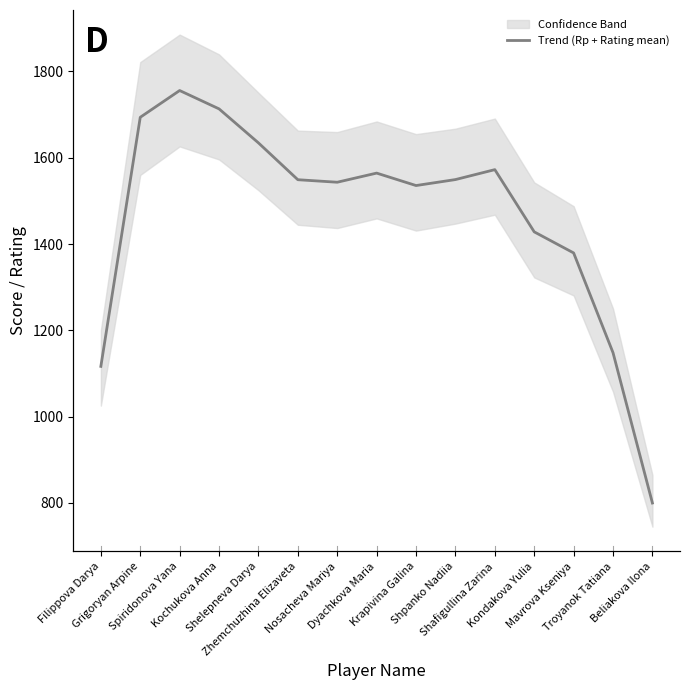

Reading left to right, transcribe all the data shown in this chart.

1116.5	1693.7	1755.7	1713.2	1634.3	1549.0	1543.2	1564.3	1535.5	1549.3	1572.3	1428.2	1379.3	1148.2	799.8